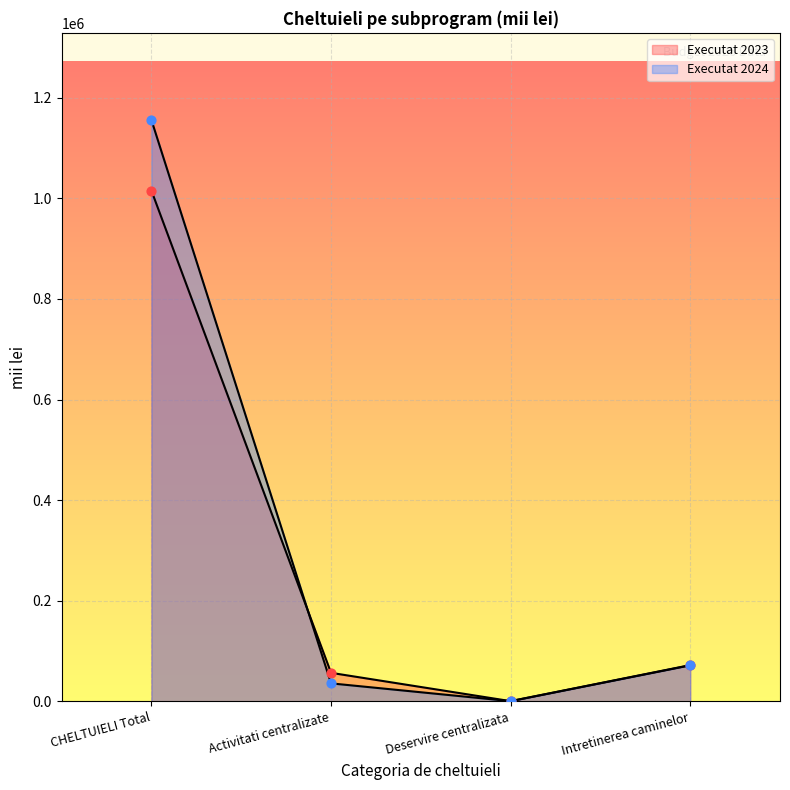

Which series reaches the minimum Y coordinate?

Executat 2023